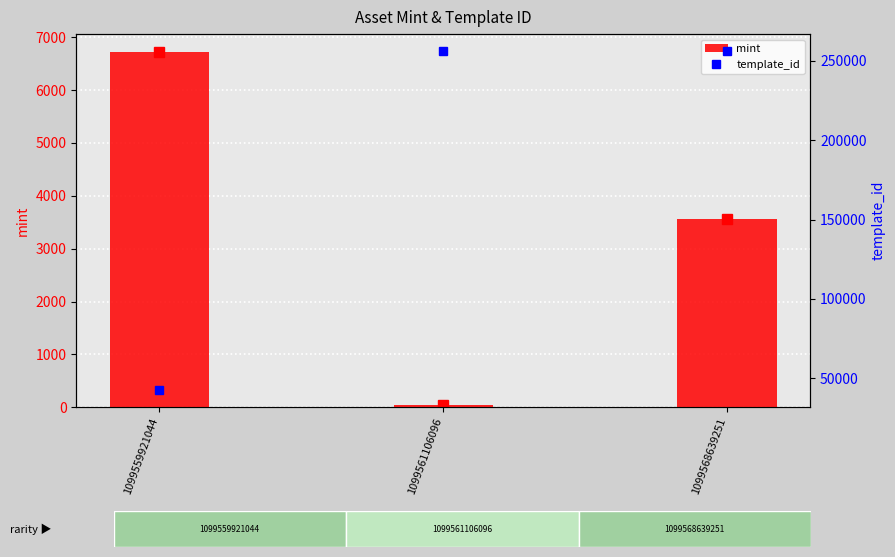

Which series changed the most between 1099561106096 and 1099568639251?

mint